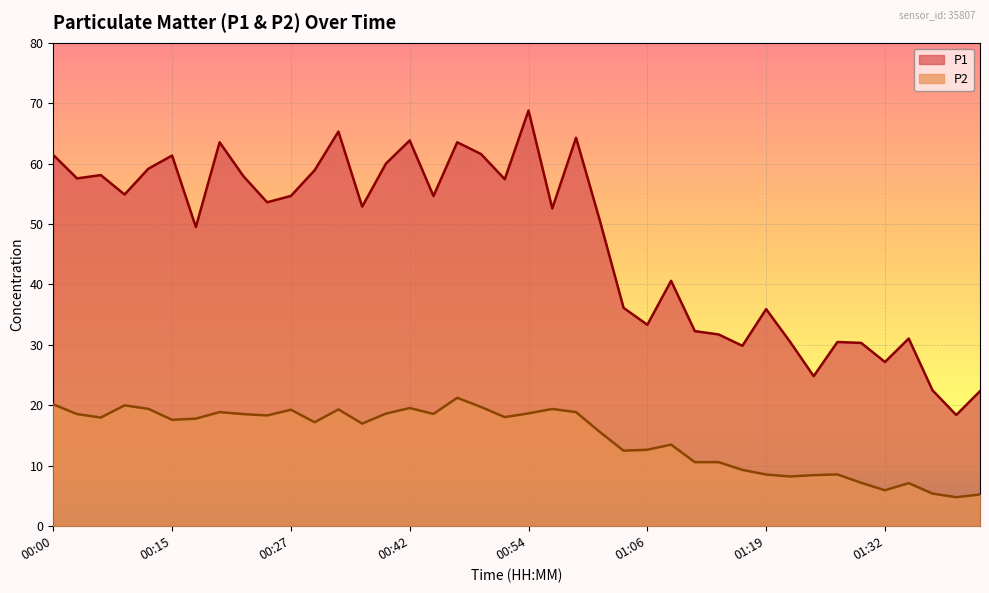

List the series in order of their peak value, highest first.

P1, P2